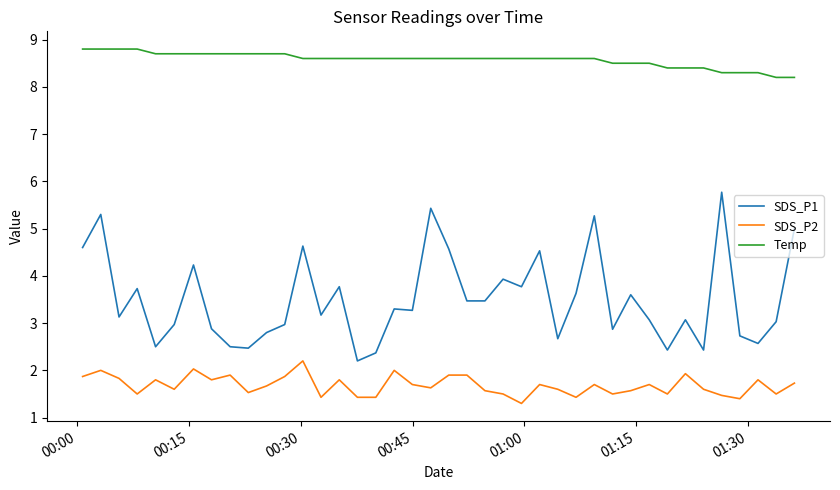

True or false: SDS_P1 and SDS_P2 cross at least once.

False